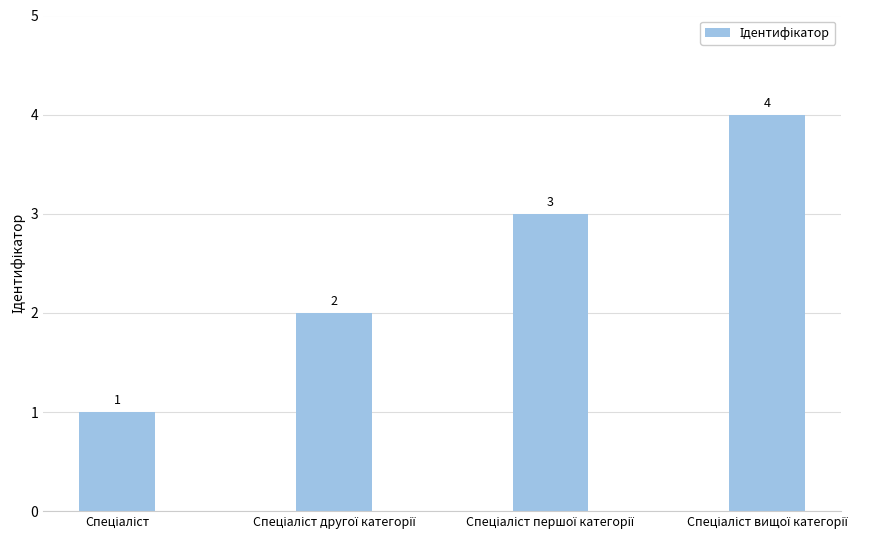

Does the chart contain stacked bars?

No